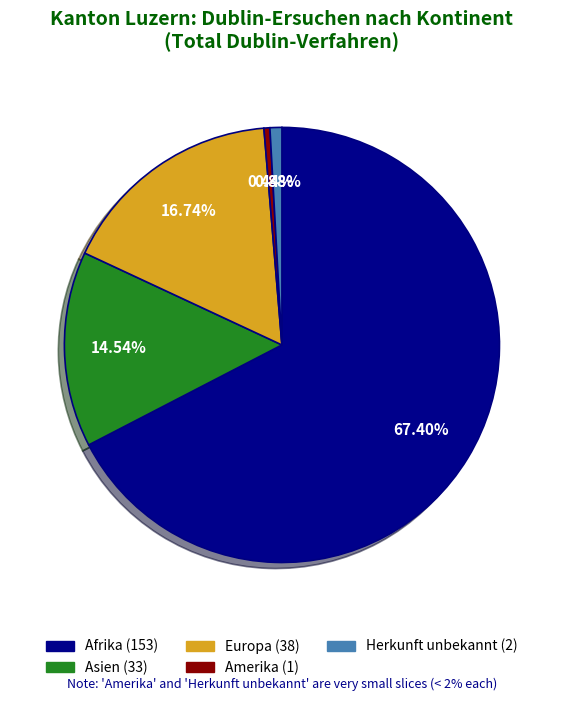

True or false: Asien accounts for 25% of the total.

False